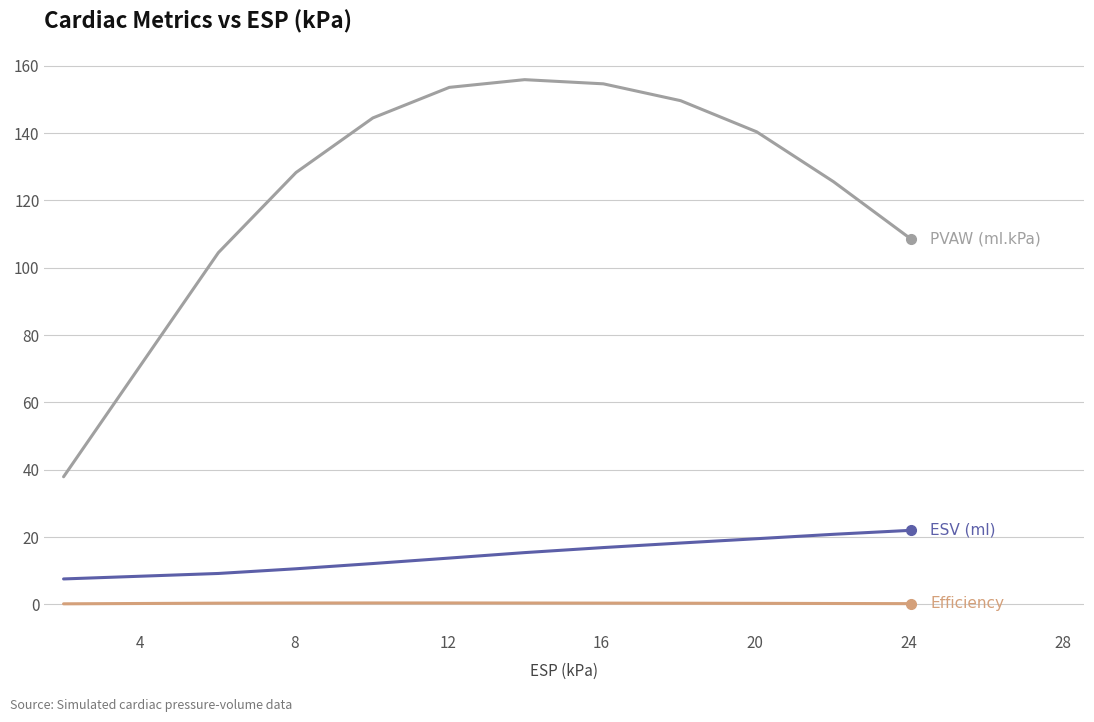

What is the greatest value displayed?

155.8